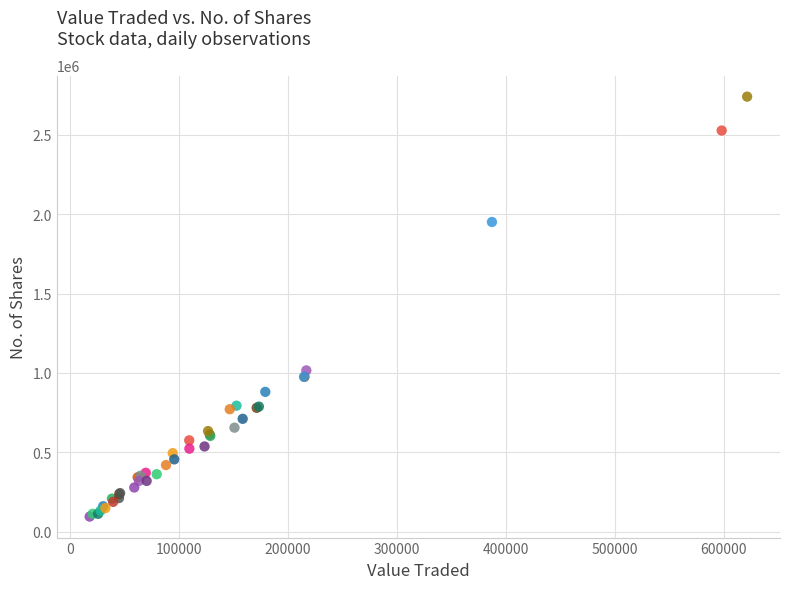

What Y value in the scatter plot is closest to 1417570?

1015780